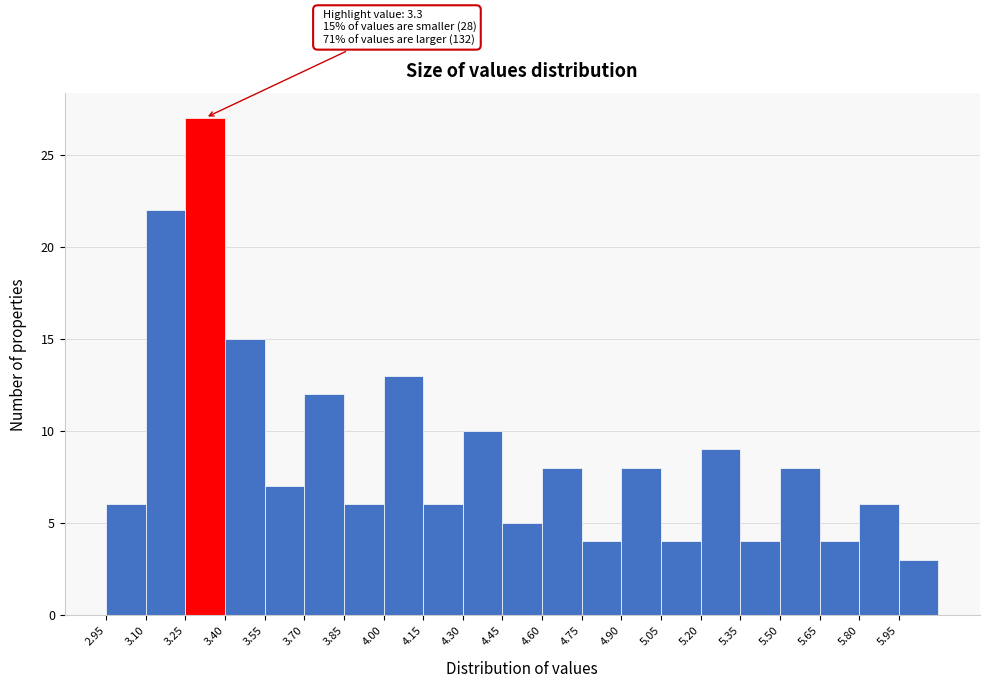

Over which range of the x-axis is the bar tallest?

3.25 to 3.40